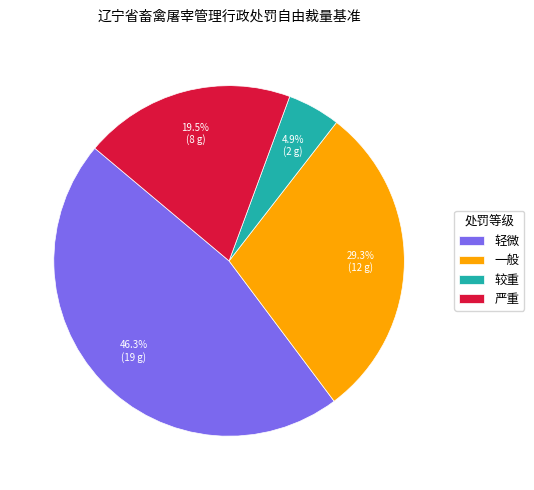

To the nearest percent, what portion does 轻微 represent?

46%